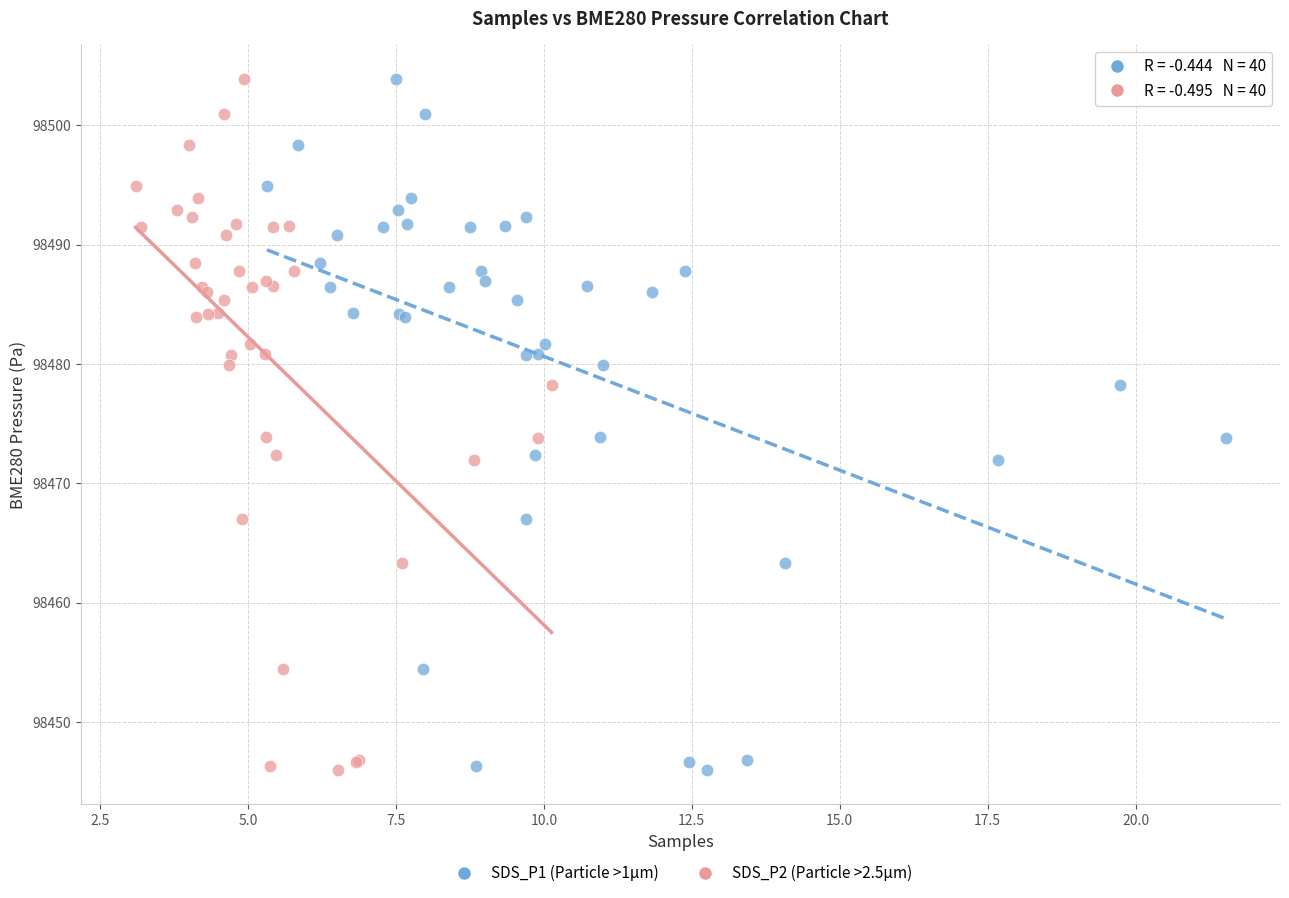

What are all the series names shown in the legend?

SDS_P1 (Particle >1µm), SDS_P2 (Particle >2.5µm)